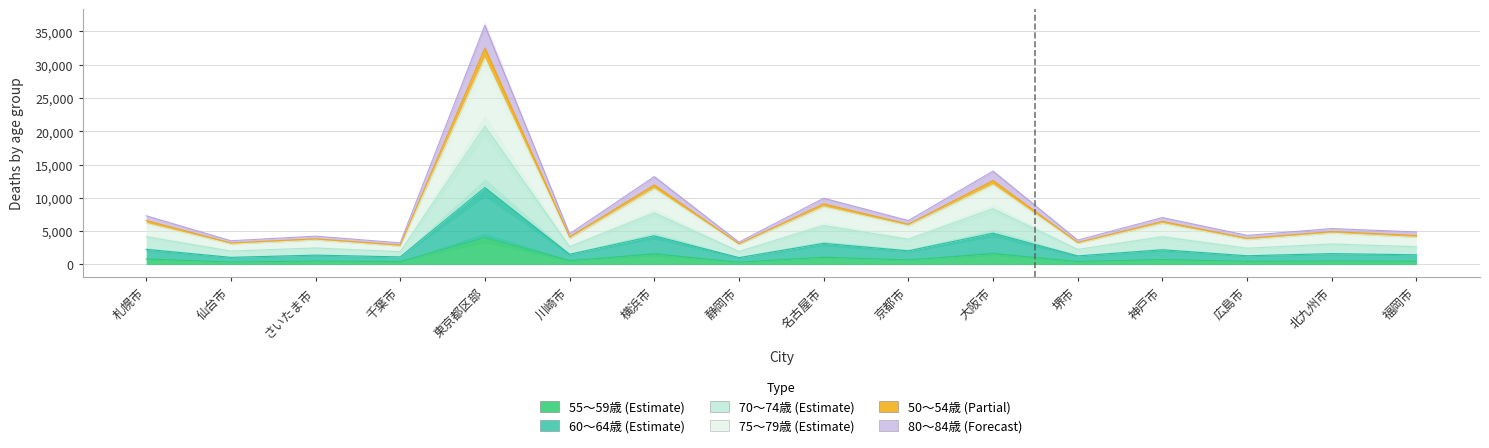

True or false: 50～54歳 and 60～64歳 cross at least once.

False